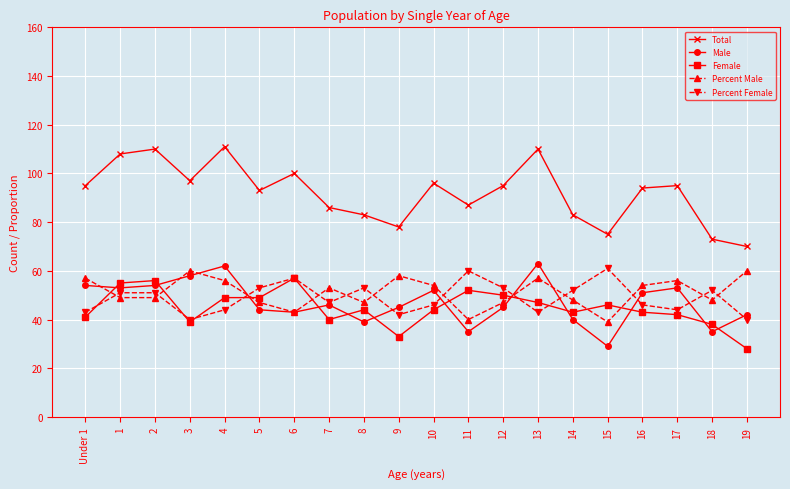

Reading left to right, what are all the values shown in this chart?

Total: Under 1=95.0	1=108.0	2=110.0	3=97.0	4=111.0	5=93.0	6=100.0	7=86.0	8=83.0	9=78.0	10=96.0	11=87.0	12=95.0	13=110.0	14=83.0	15=75.0	16=94.0	17=95.0	18=73.0	19=70.0
Male: Under 1=54.0	1=53.0	2=54.0	3=58.0	4=62.0	5=44.0	6=43.0	7=46.0	8=39.0	9=45.0	10=52.0	11=35.0	12=45.0	13=63.0	14=40.0	15=29.0	16=51.0	17=53.0	18=35.0	19=42.0
Female: Under 1=41.0	1=55.0	2=56.0	3=39.0	4=49.0	5=49.0	6=57.0	7=40.0	8=44.0	9=33.0	10=44.0	11=52.0	12=50.0	13=47.0	14=43.0	15=46.0	16=43.0	17=42.0	18=38.0	19=28.0
Percent Male: Under 1=57.0	1=49.0	2=49.0	3=60.0	4=56.0	5=47.0	6=43.0	7=53.0	8=47.0	9=58.0	10=54.0	11=40.0	12=47.0	13=57.0	14=48.0	15=39.0	16=54.0	17=56.0	18=48.0	19=60.0
Percent Female: Under 1=43.0	1=51.0	2=51.0	3=40.0	4=44.0	5=53.0	6=57.0	7=47.0	8=53.0	9=42.0	10=46.0	11=60.0	12=53.0	13=43.0	14=52.0	15=61.0	16=46.0	17=44.0	18=52.0	19=40.0